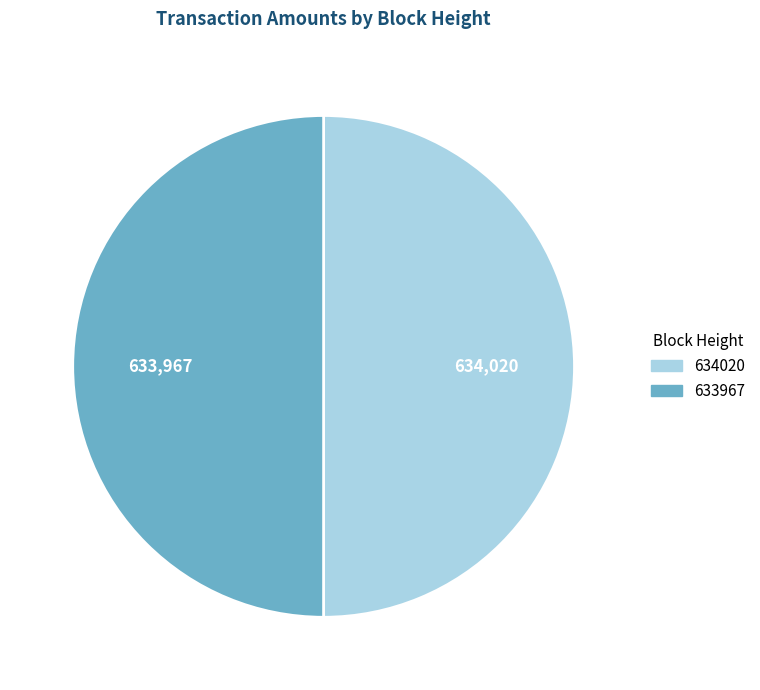

Is it true that 633967 is 64% of the pie?

False